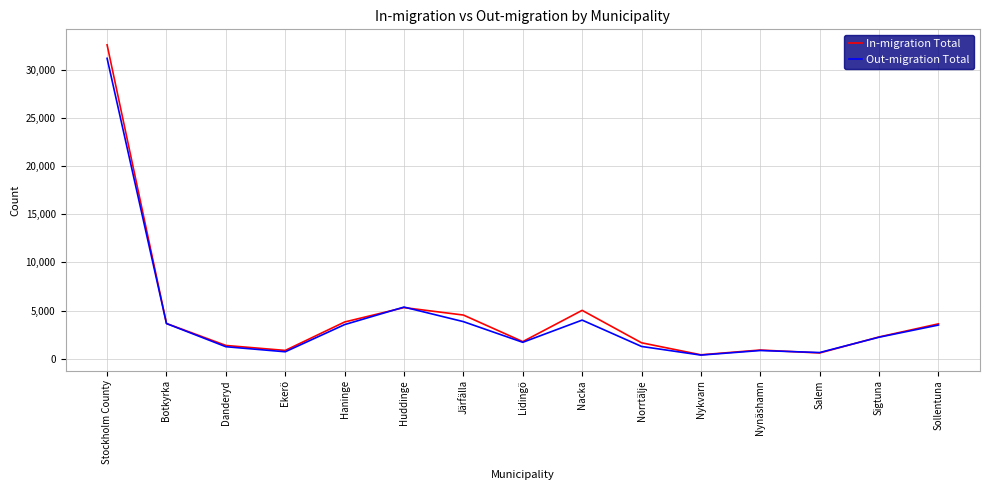

What is the difference between the maximum and minimum values in the In-migration Total series?

32134